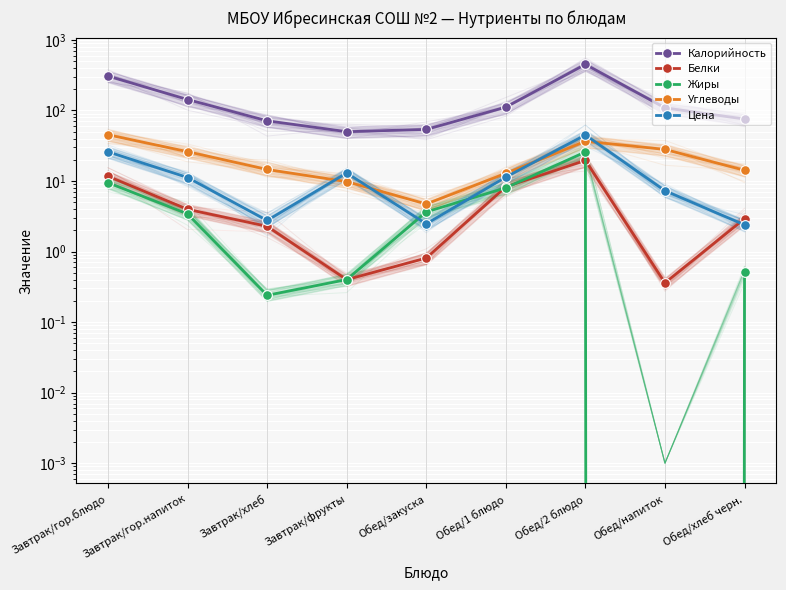

What is the label of the 8th point from the left?

Обед/напиток